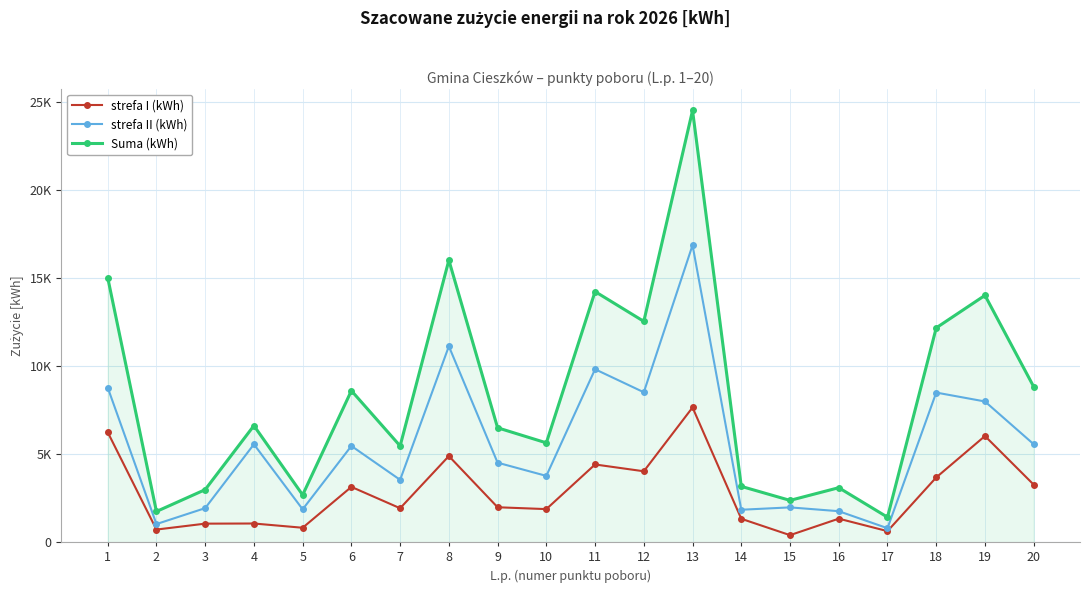

Which label corresponds to the smallest value in the chart?

15